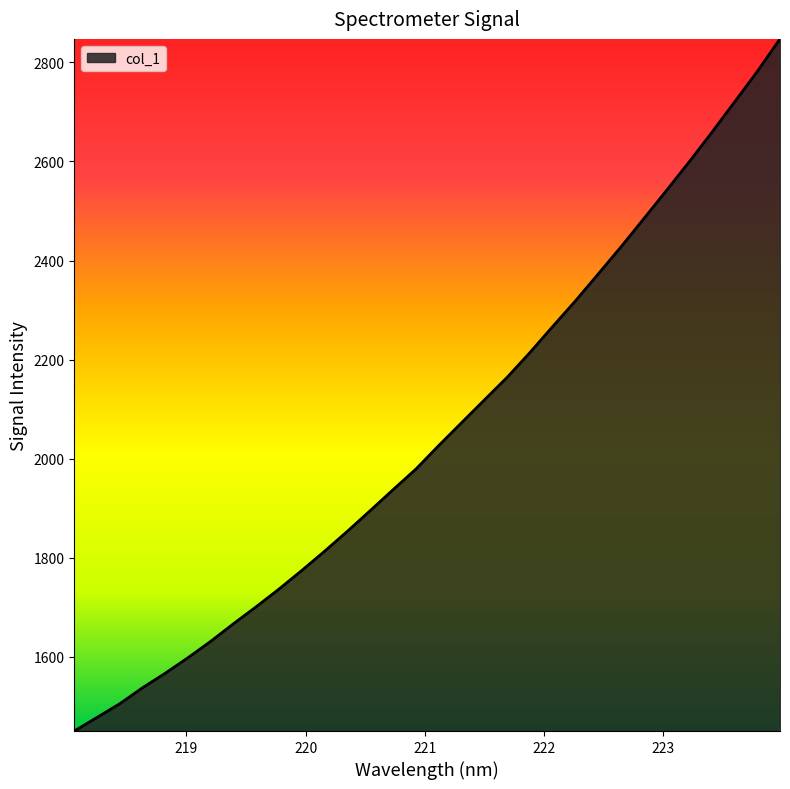

What is the smallest value displayed?

1450.4